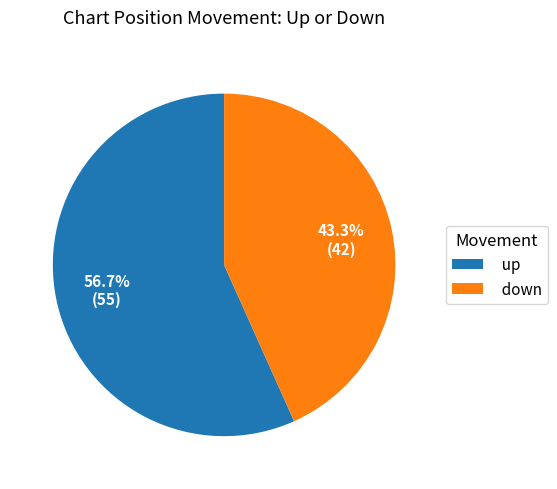

Is the sum of up and down greater than half?

Yes